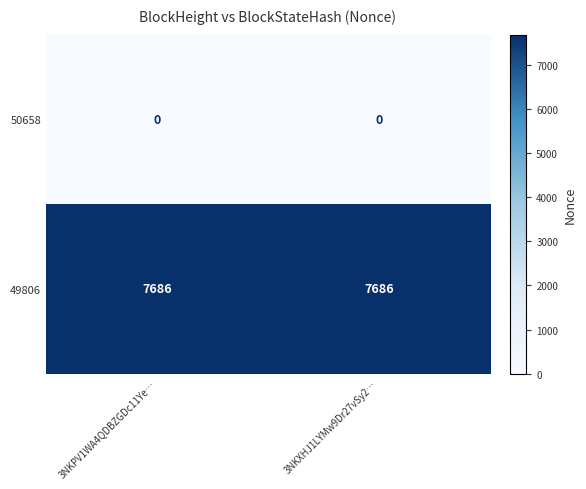

How many data points does each series have?

2